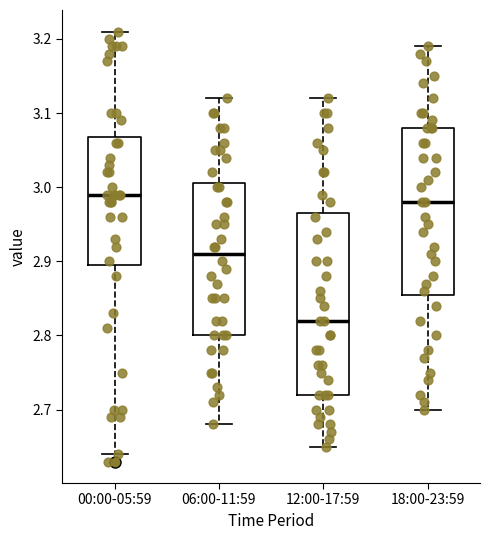

Where does the median line of the box for 06:00-11:59 sit on the y-axis? The values are not printed on the chart, so give them approximately, as read against the axis.

2.91